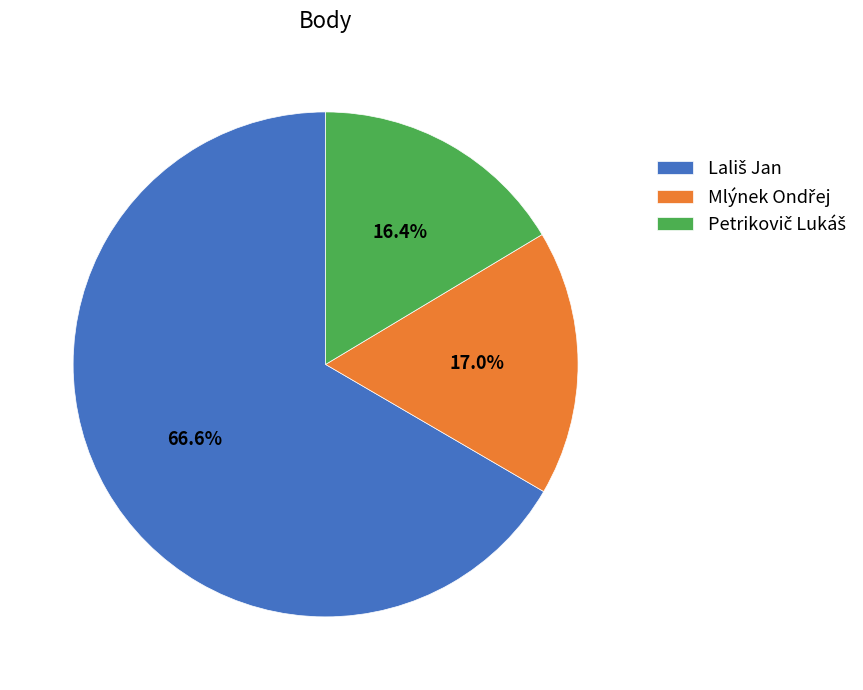

Is there any slice that represents more than half of the pie?

Yes